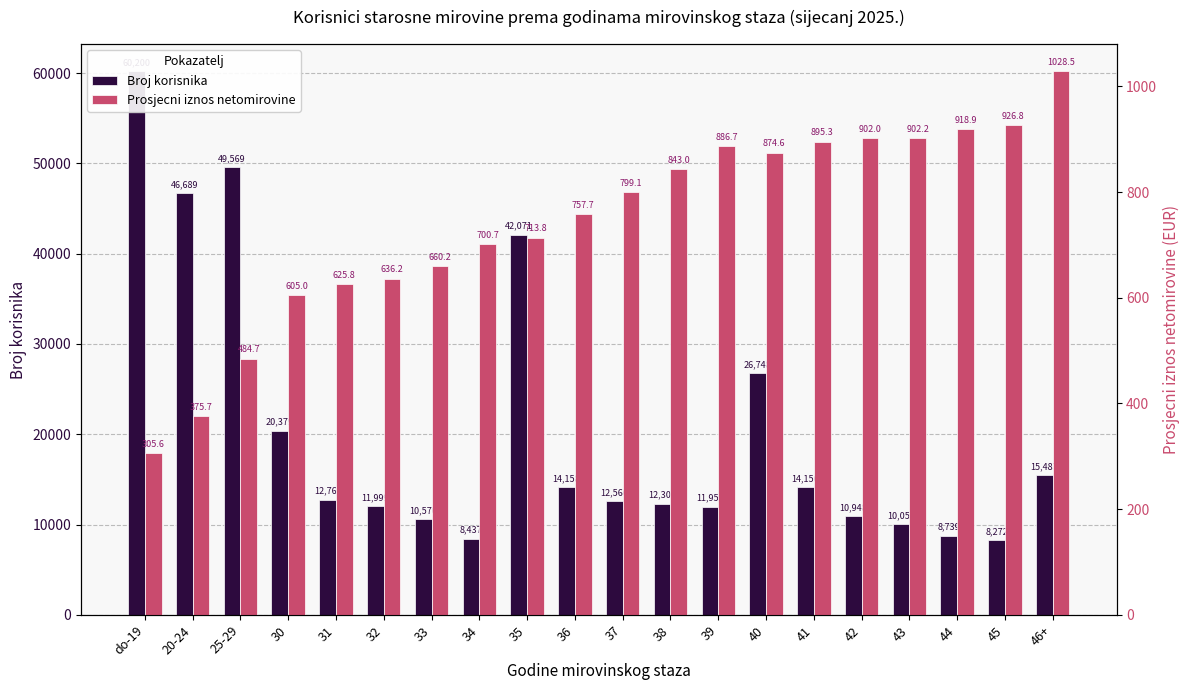

At 46+, list the series in order from largest to smallest.

Broj korisnika, Prosjecni iznos netomirovine